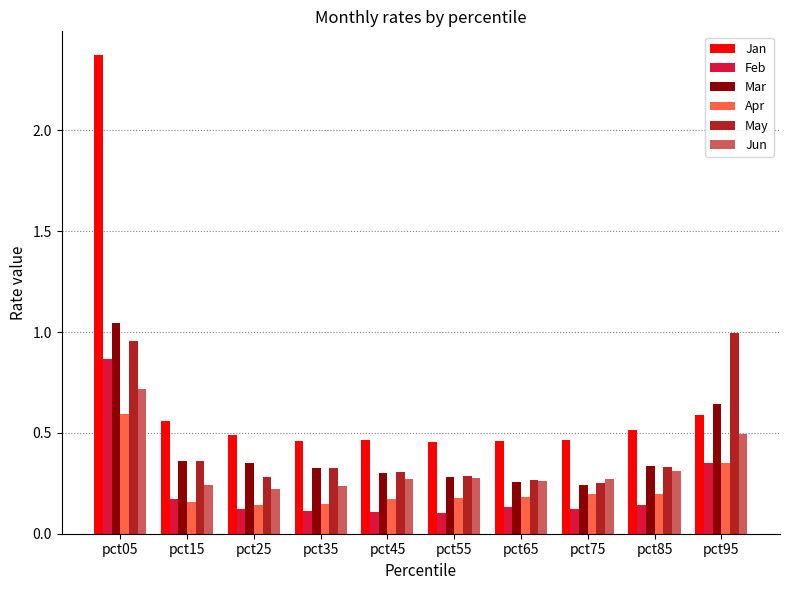

What is the difference between the maximum and second lowest values in the May series?

0.7